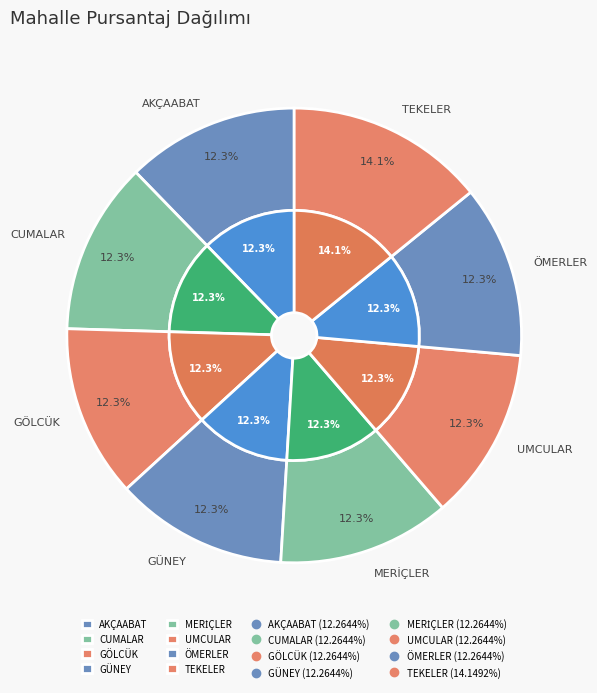

True or false: TEKELER accounts for 14% of the total.

True